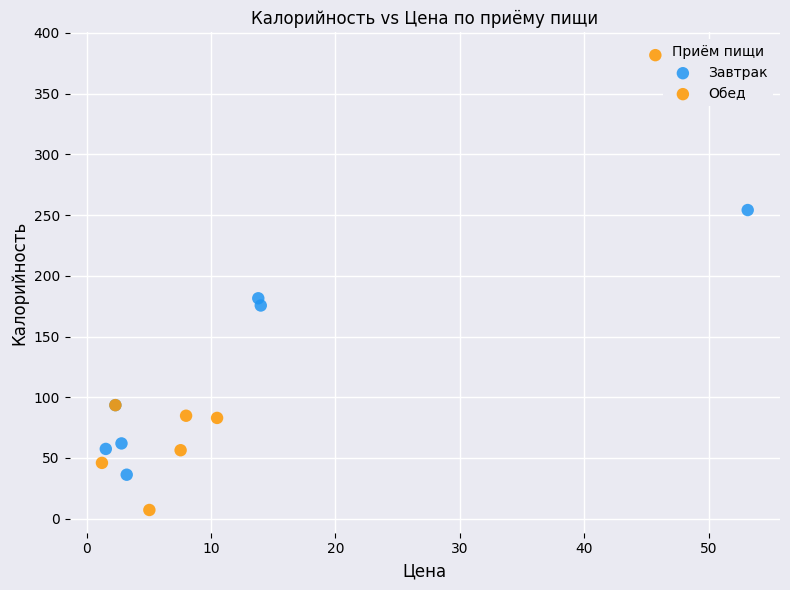

What are all the series names shown in the legend?

Завтрак, Обед